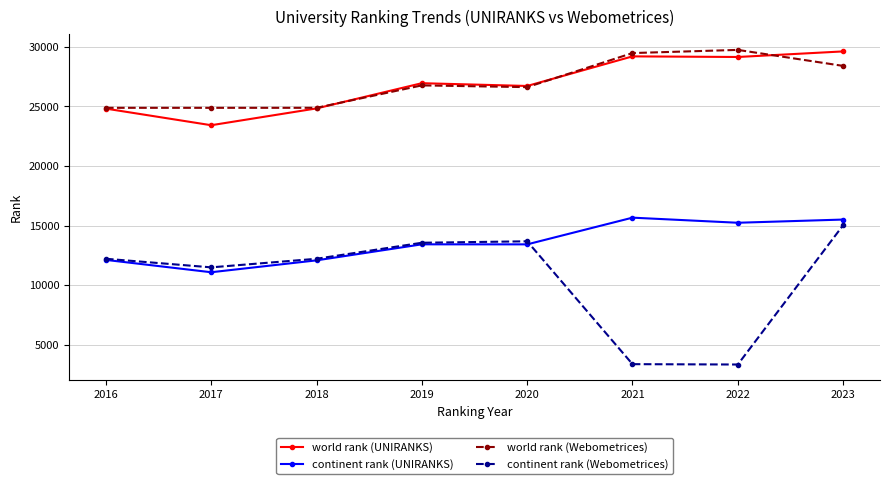

What is the value of the continent rank (Webometrices) point at the 5th from the left?

13681